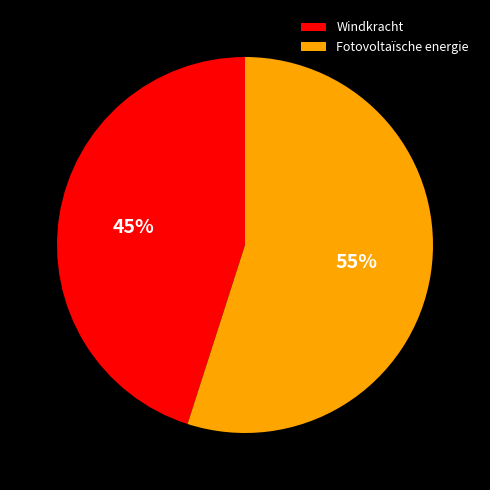

Do Windkracht and Fotovoltaïsche energie together represent more than half of the pie?

Yes